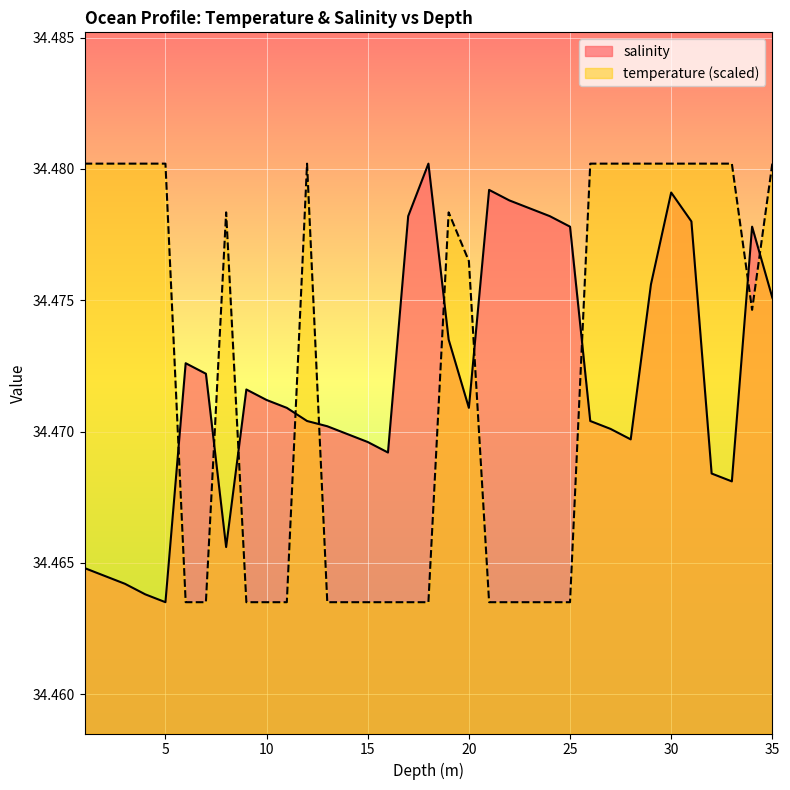

What is the sum of the salinity values at 7.0 and 13.0?

68.9